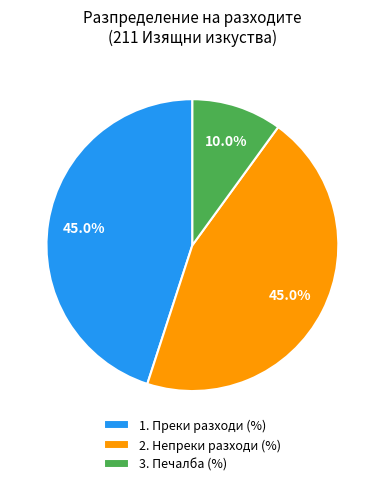

Which category has the smallest portion of the pie?

3. Печалба (%)